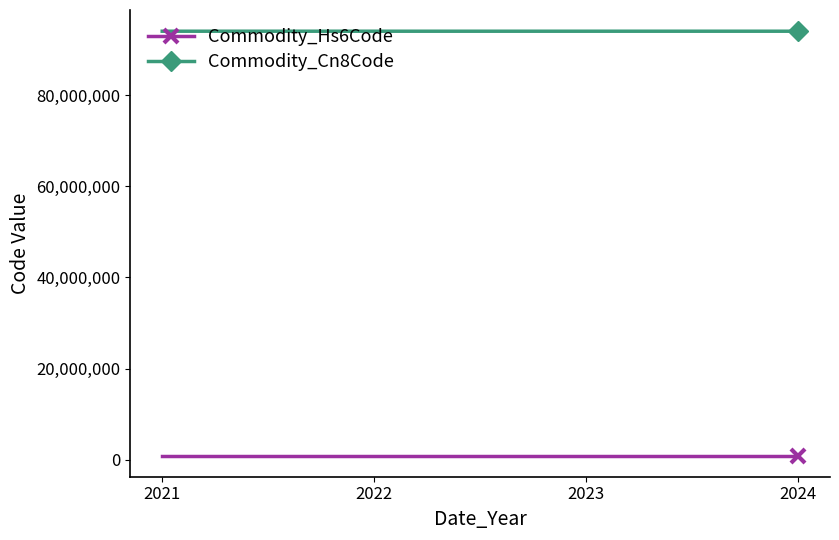

What is the value of the Commodity_Cn8Code point at the 1st from the left?

94035000.0